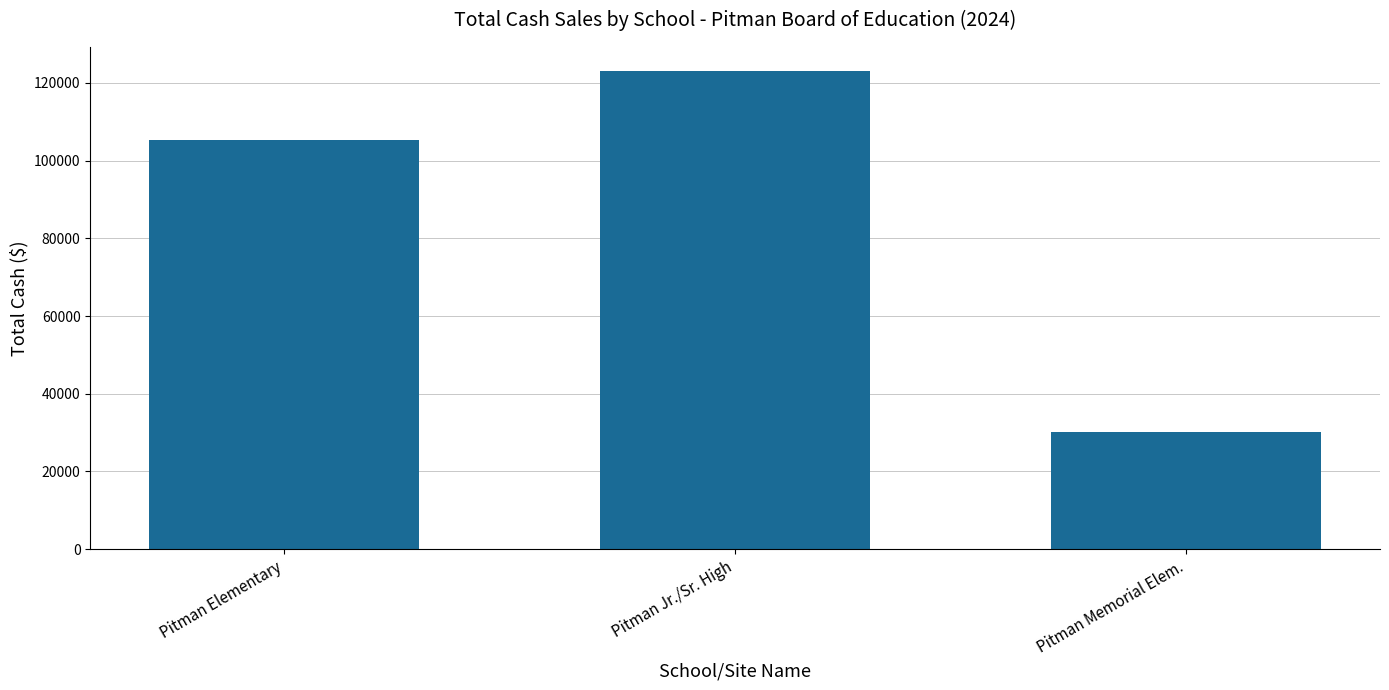

What position from the right is Pitman Memorial Elem.?

1